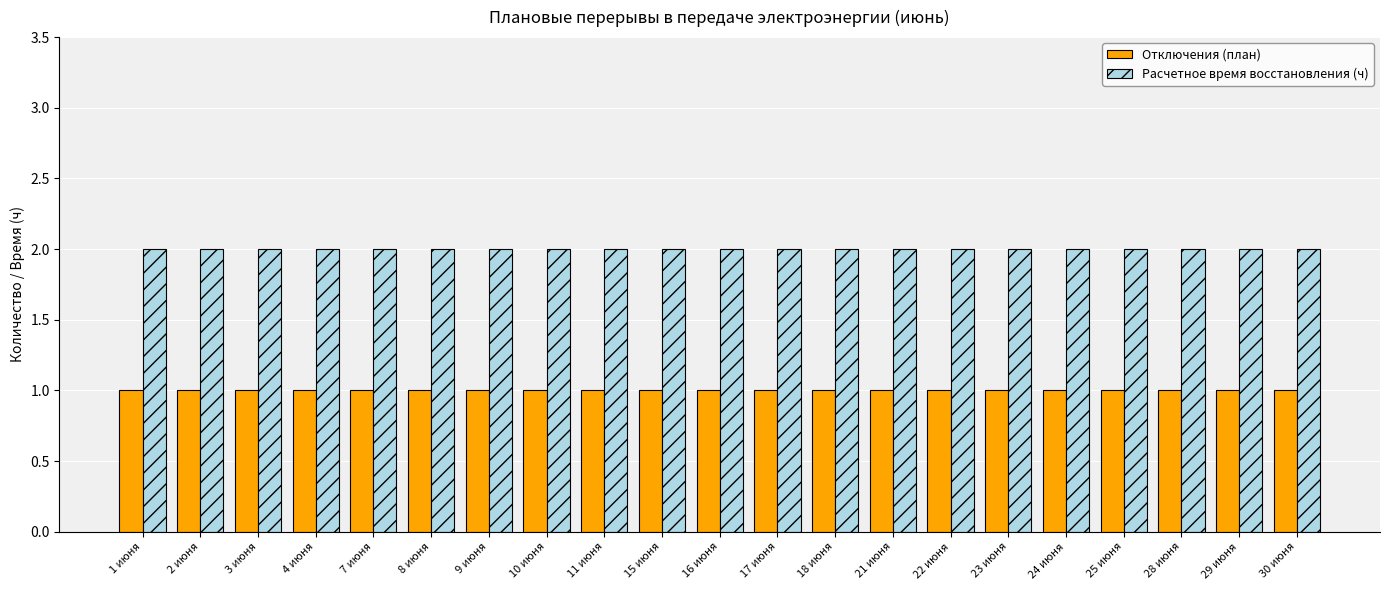

What is the sum of all Отключения (план) values?

21